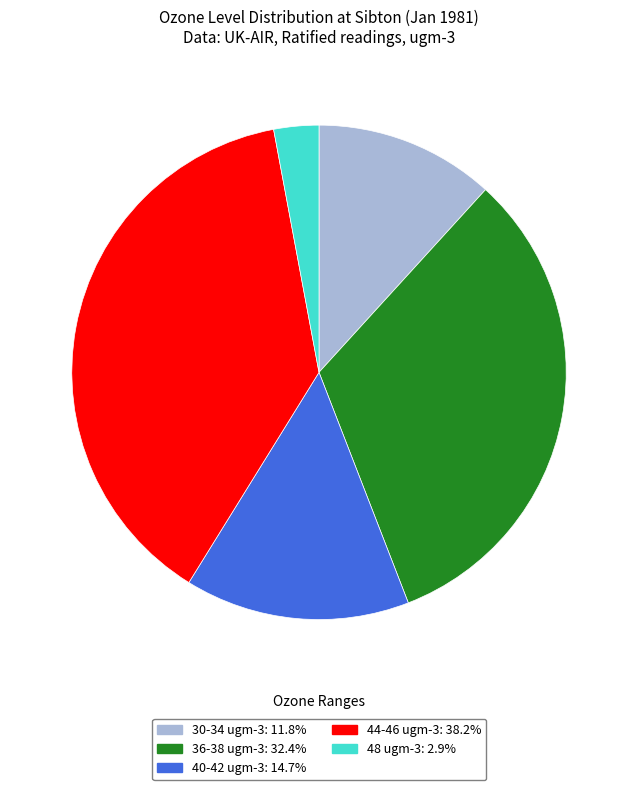

Is there a majority slice in this chart?

No